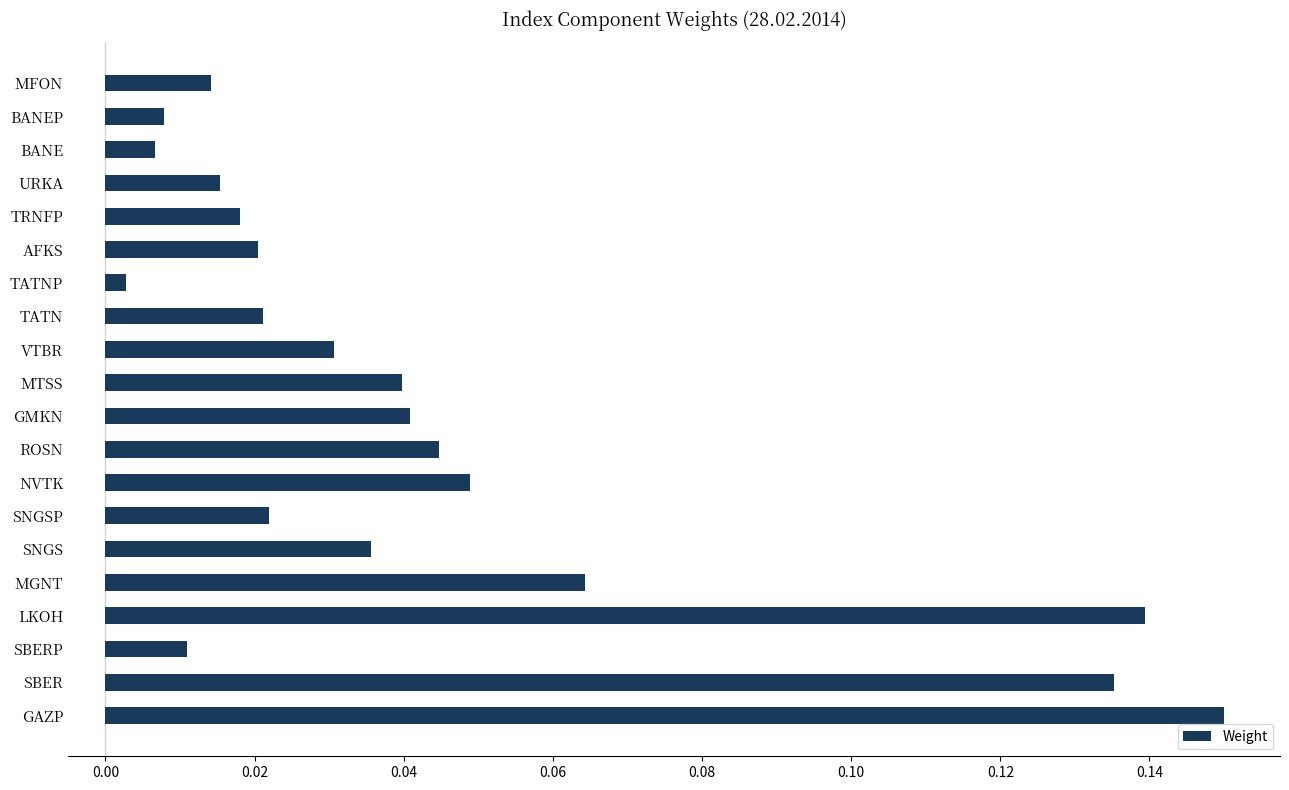

How many bars are there in total?

20